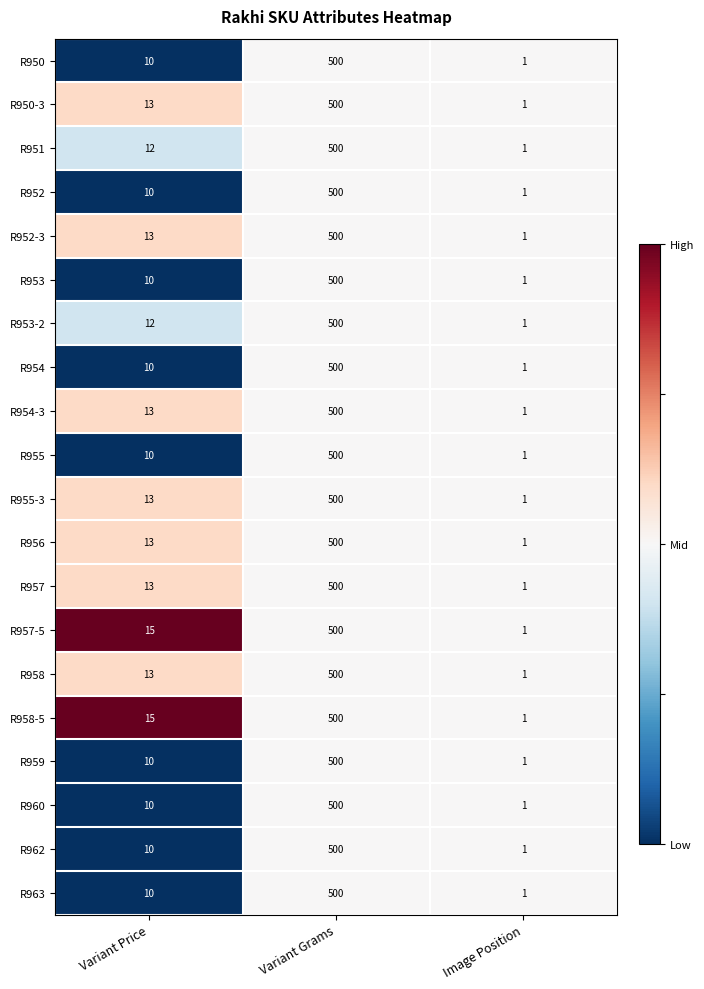

True or false: R957-5 has a value of 15 at Variant Price.

True